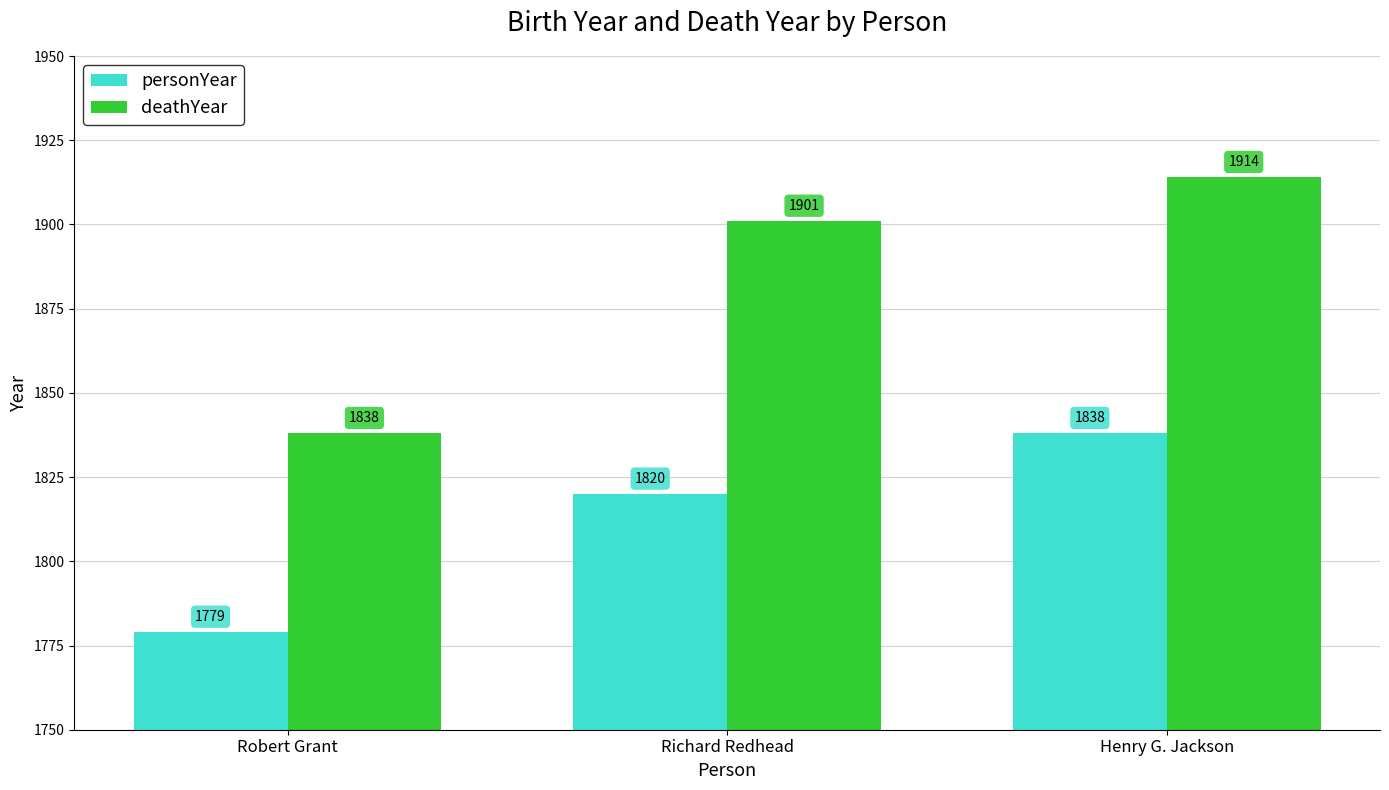

Is it true that deathYear equals 1838 at Robert Grant?

True